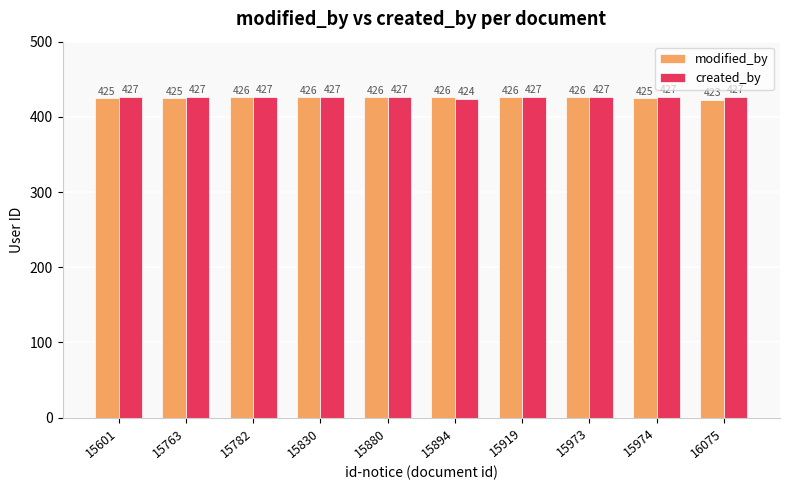

At how many categories does at least one series exceed 425?

10